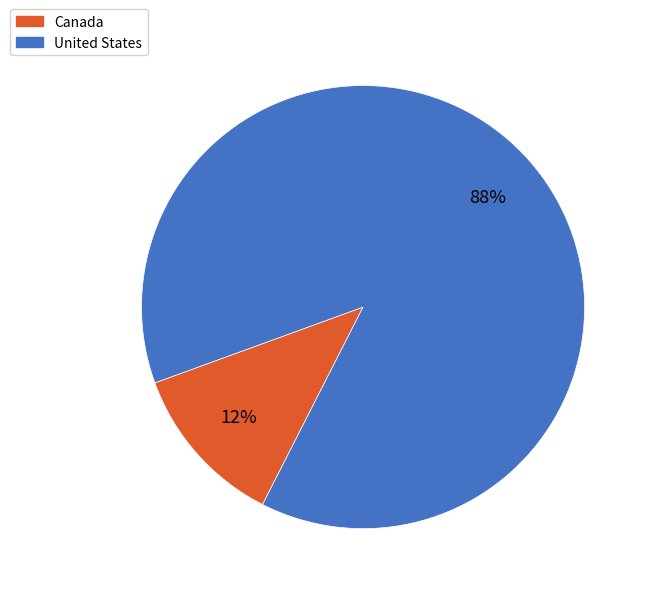

Is it true that Canada is 7% of the pie?

False